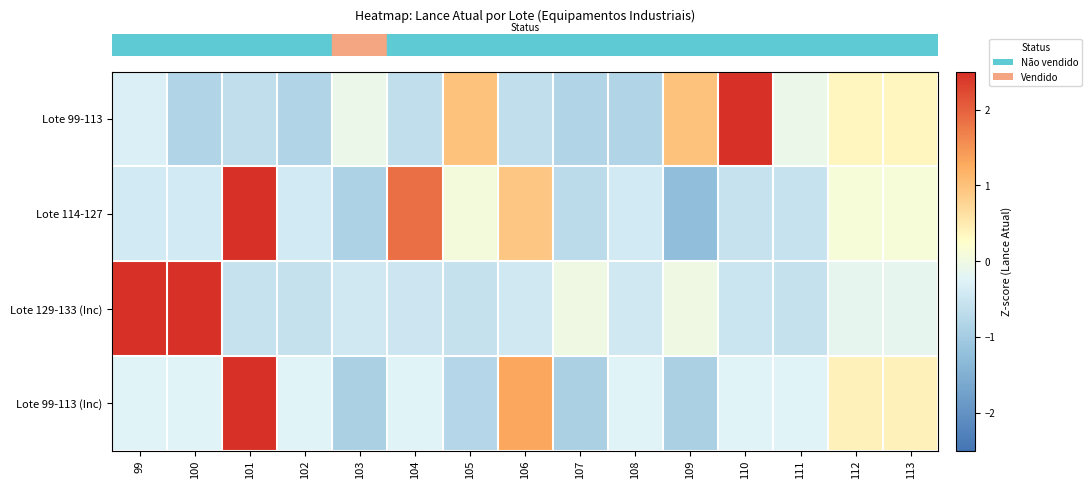

Count the number of categories in the chart.

15